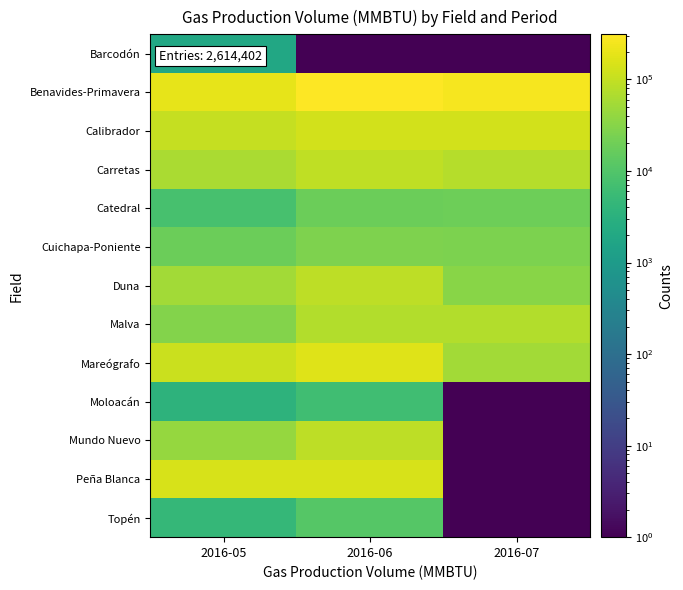

Reading left to right, list all the values displayed in this chart.

Barcodón: 2016-05=1932	2016-06=1	2016-07=1
Benavides-Primavera: 2016-05=192277	2016-06=310795	2016-07=257688
Calibrador: 2016-05=102868	2016-06=133663	2016-07=134069
Carretas: 2016-05=63004	2016-06=94102	2016-07=74779
Catedral: 2016-05=7980	2016-06=18581	2016-07=19294
Cuichapa-Poniente: 2016-05=18106	2016-06=26534	2016-07=25993
Duna: 2016-05=53150	2016-06=86577	2016-07=32336
Malva: 2016-05=29573	2016-06=72664	2016-07=73959
Mareógrafo: 2016-05=114214	2016-06=168958	2016-07=54506
Moloacán: 2016-05=3630	2016-06=6569	2016-07=1
Mundo Nuevo: 2016-05=42218	2016-06=86626	2016-07=1
Peña Blanca: 2016-05=144507	2016-06=147792	2016-07=1
Topén: 2016-05=4520	2016-06=10938	2016-07=1